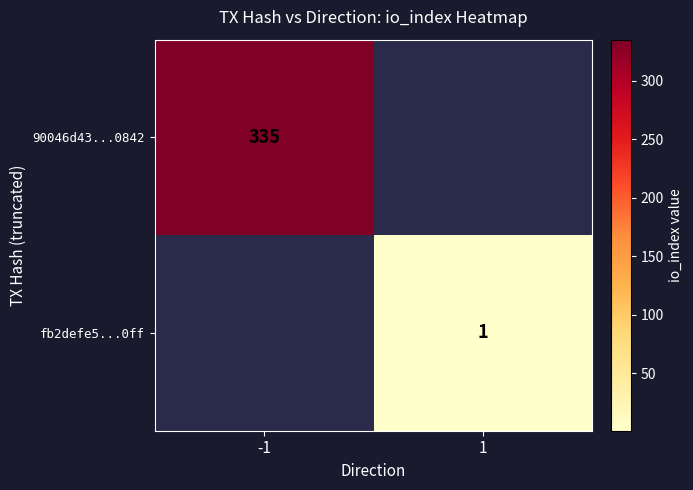

True or false: 90046d43...0842 has a value of 335 at -1.

True